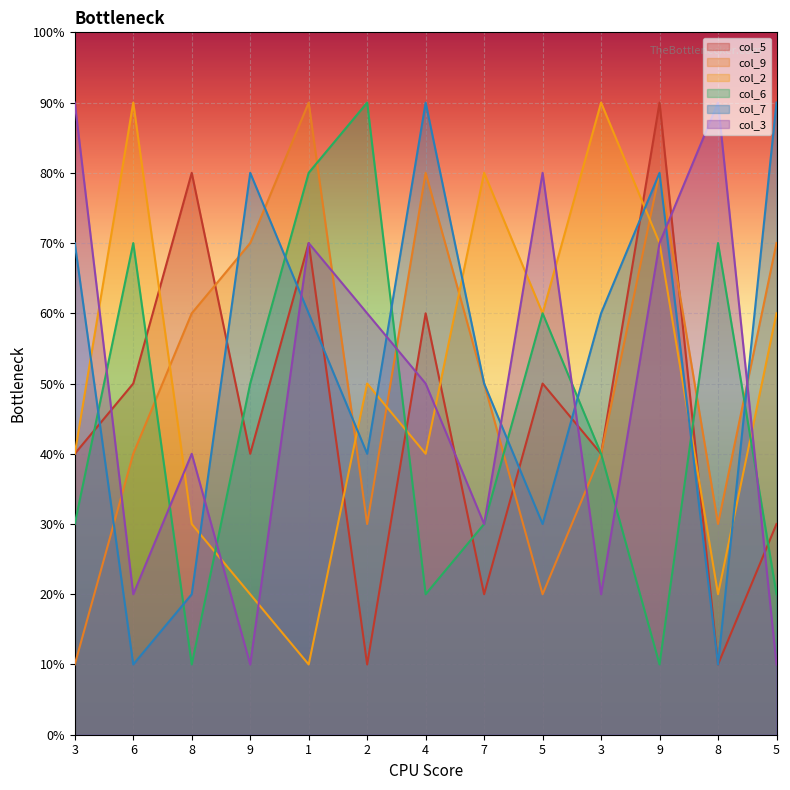

What is the difference between the maximum and second lowest values in the col_5 series?

8